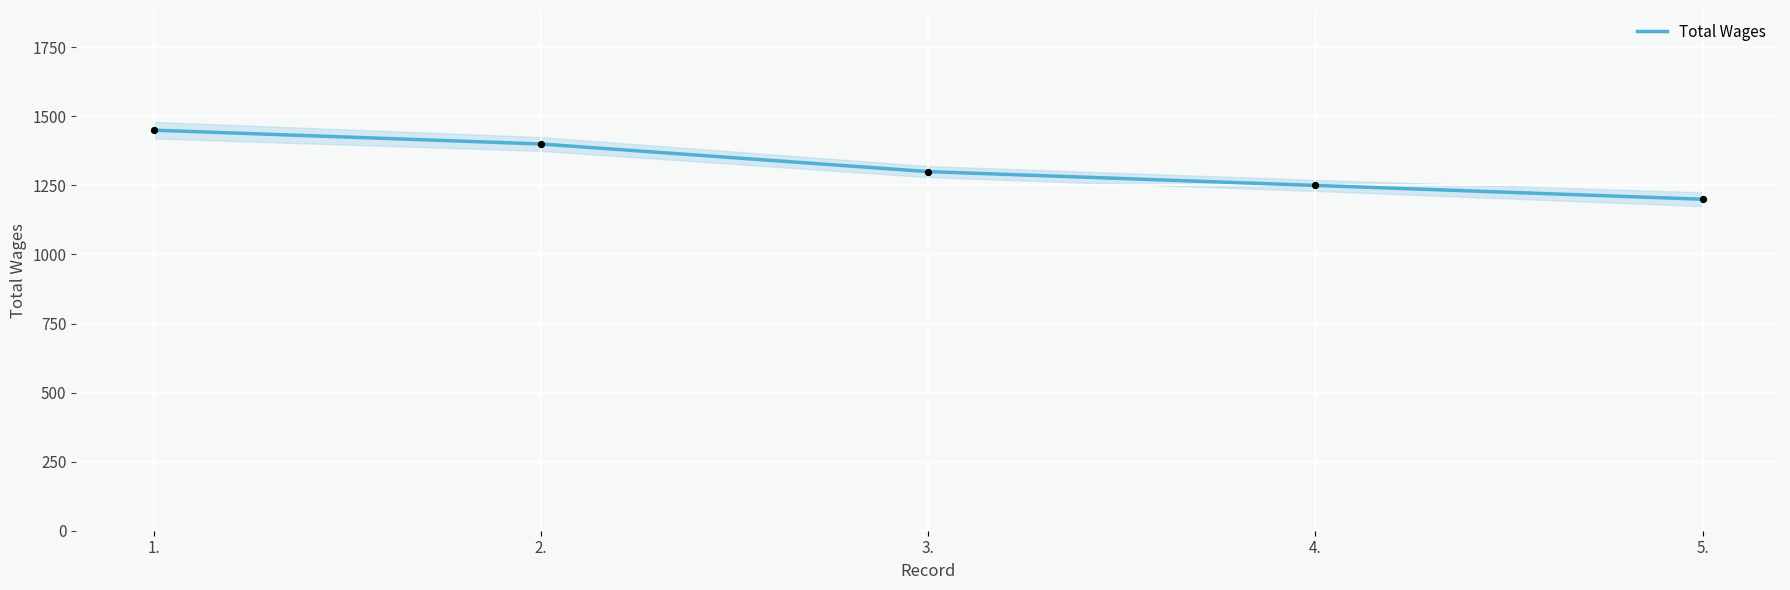

What is the change in value from 3. to 4.?

-50